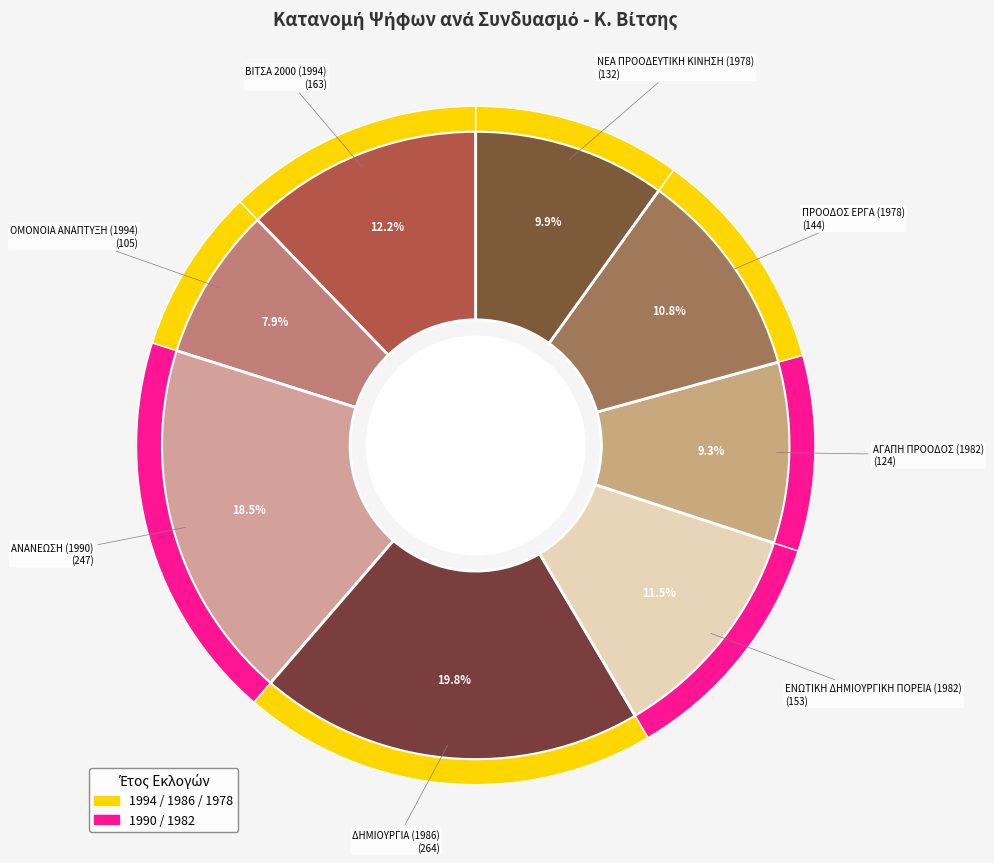

To the nearest percent, what is the combined percentage of ΟΜΟΝΟΙΑ ΑΝΑΠΤΥΞΗ (1994) and ΔΗΜΙΟΥΡΓΙΑ (1986)?

28%